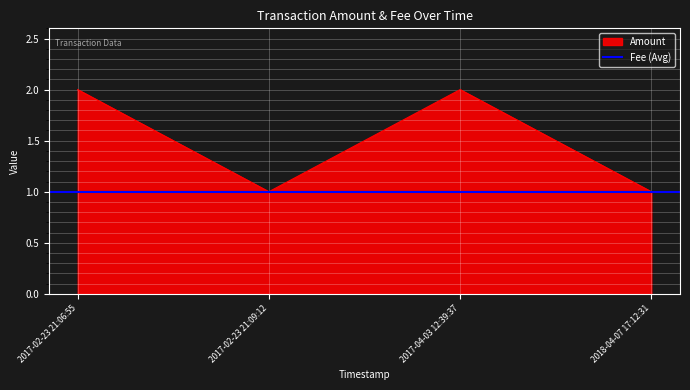

At which category does the chart reach its peak across all series?

2017-02-23 21:06:55